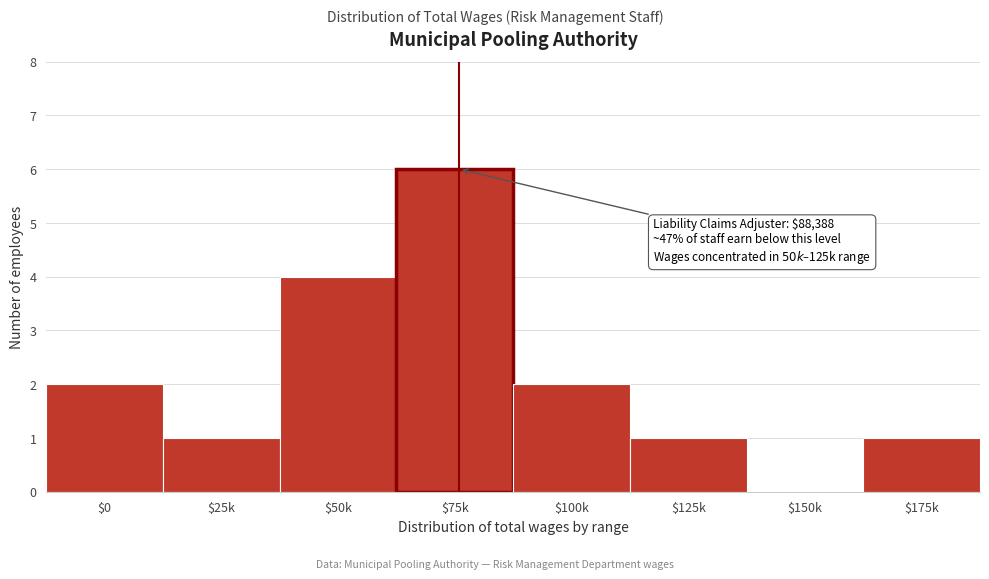

What is the maximum value shown in the chart?

6